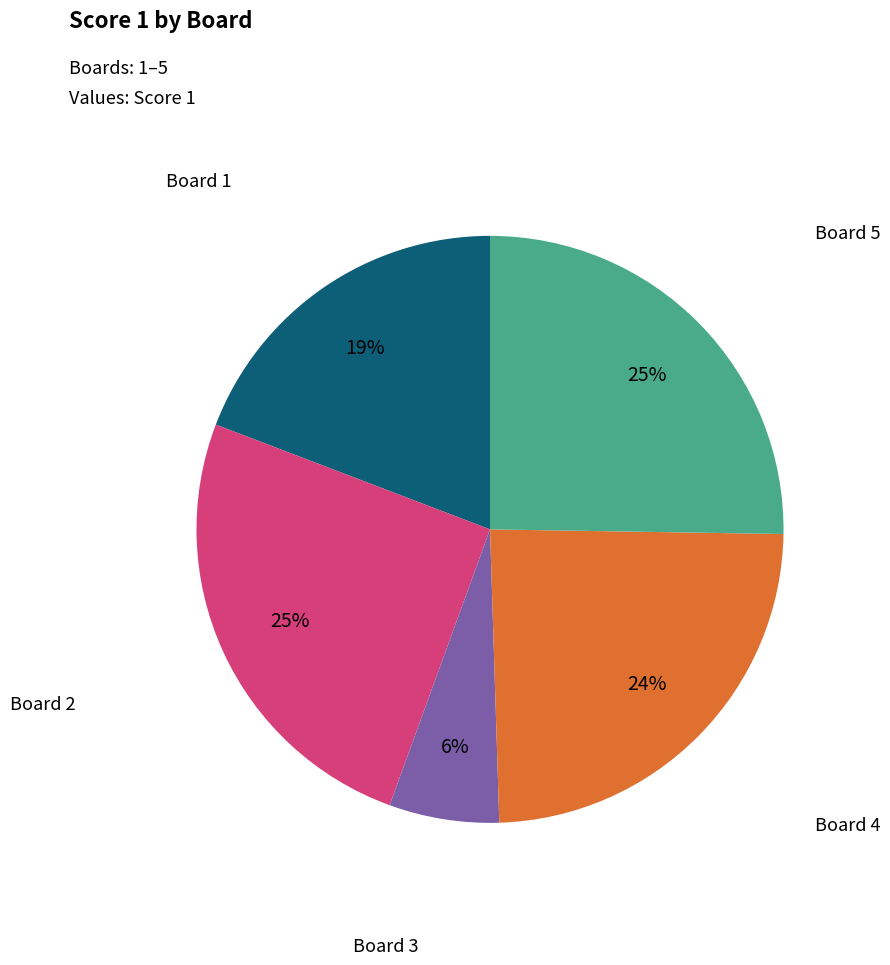

Is there any slice that represents more than half of the pie?

No